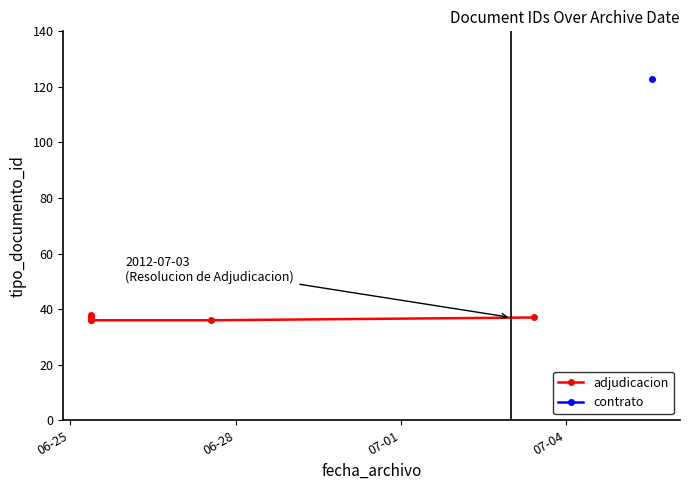

What value does the data have at 07-01?

37